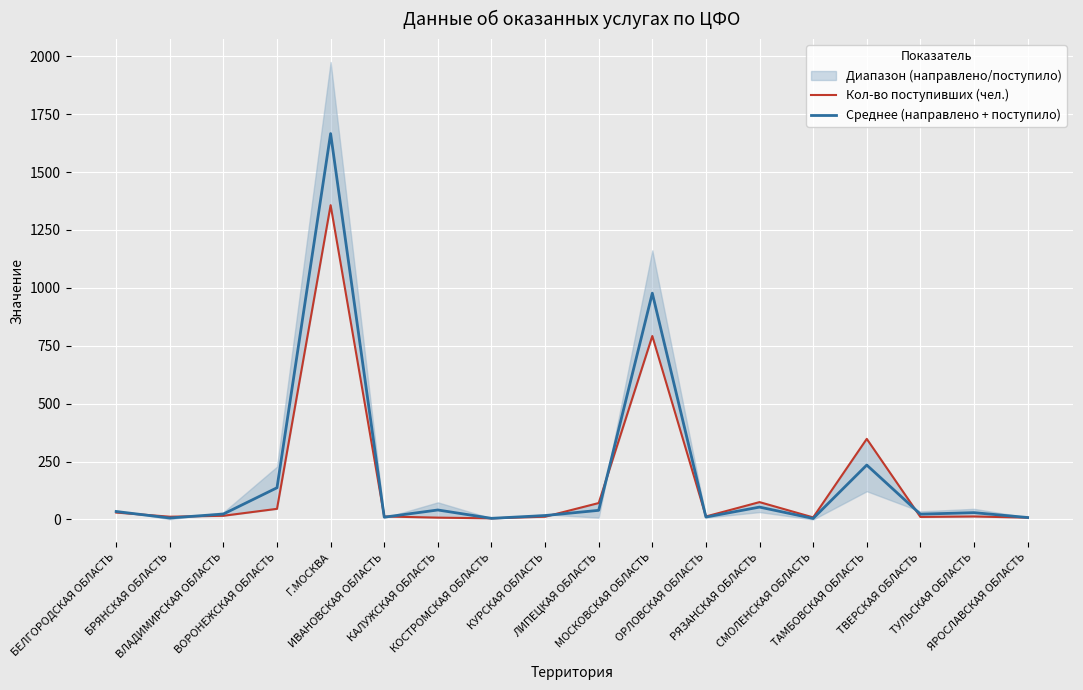

Where do Кол-во поступивших (чел.) and Среднее (направлено + поступило) first cross each other?

БЕЛГОРОДСКАЯ ОБЛАСТЬ and БРЯНСКАЯ ОБЛАСТЬ